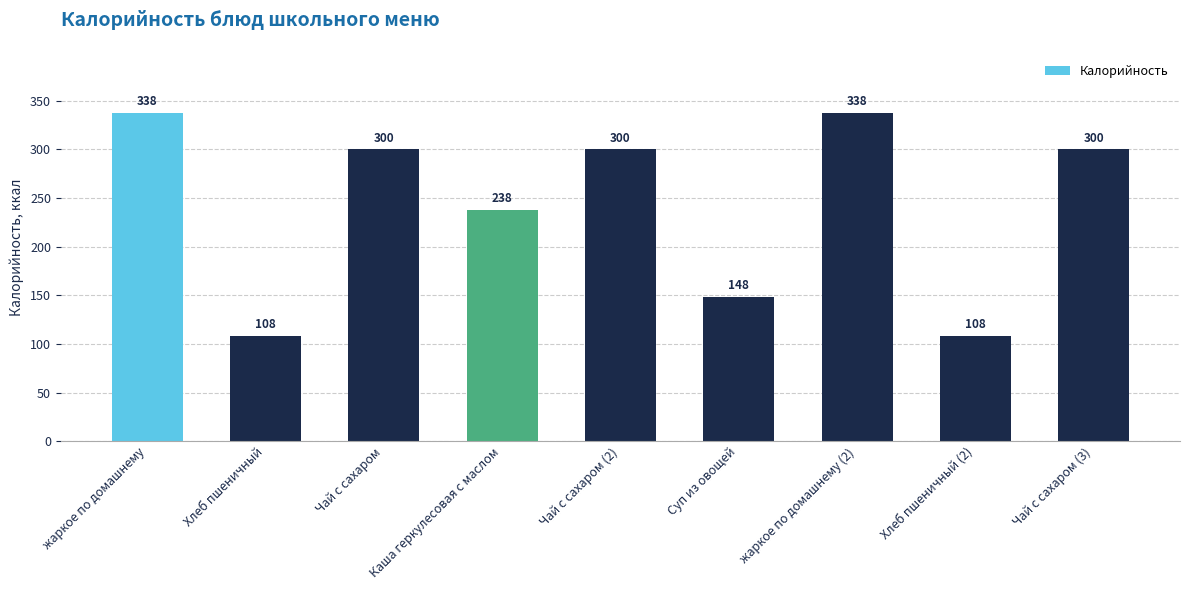

Between Суп из овощей and Чай с сахаром (2), which is larger?

Чай с сахаром (2)